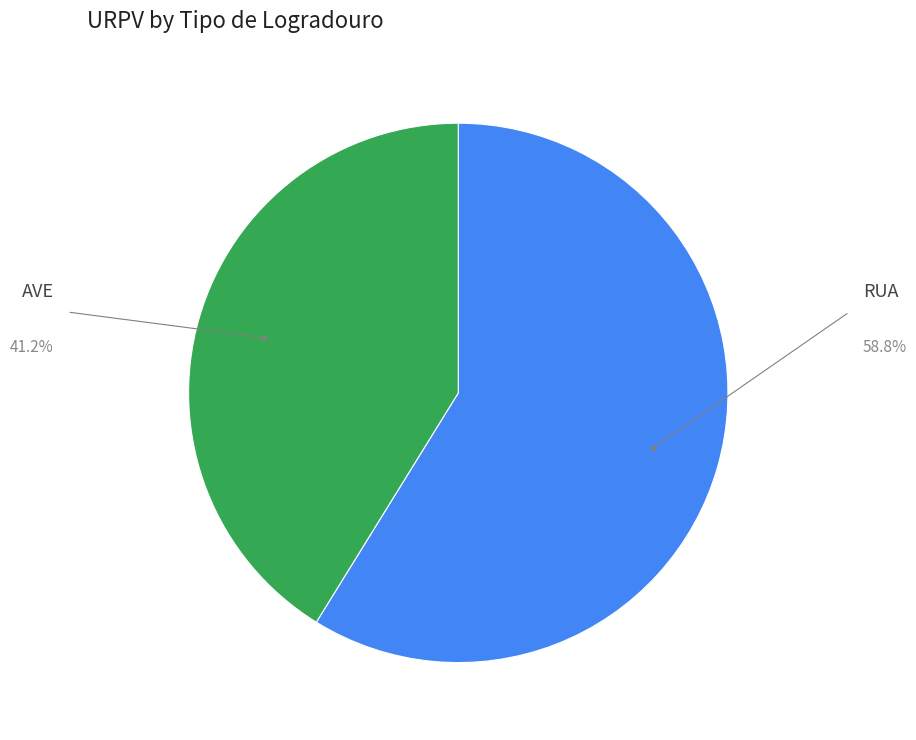

What is the ratio of the value at AVE to the value at RUA?

0.7